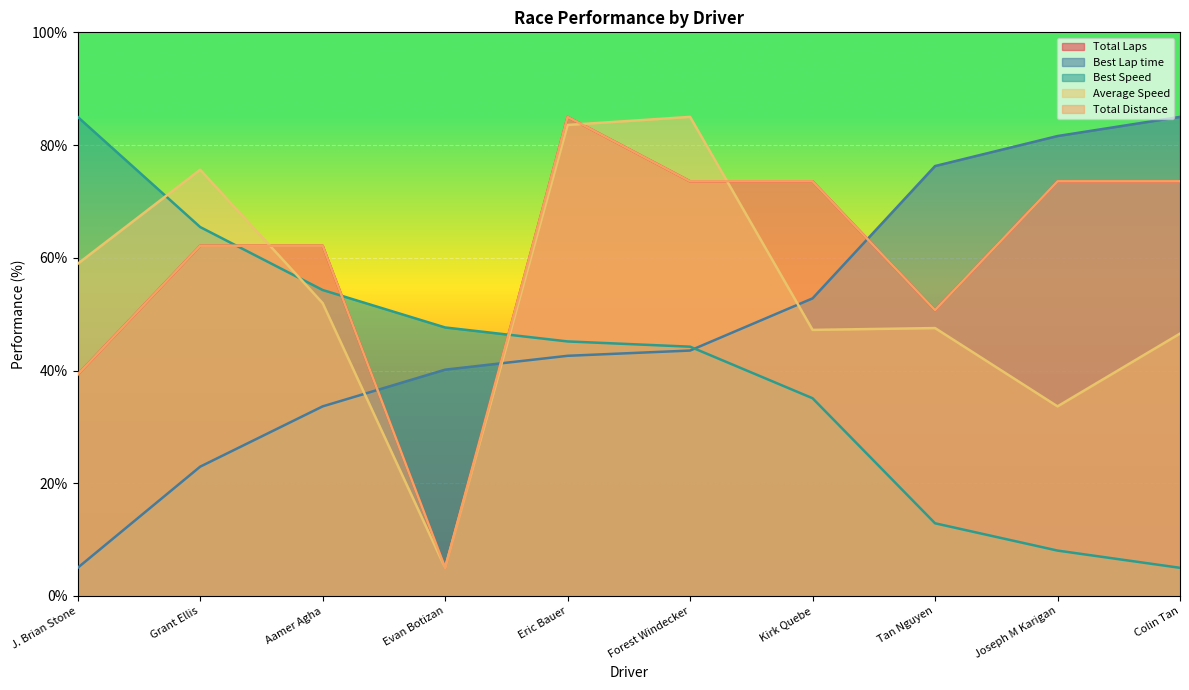

At how many categories does at least one series exceed 28?

10